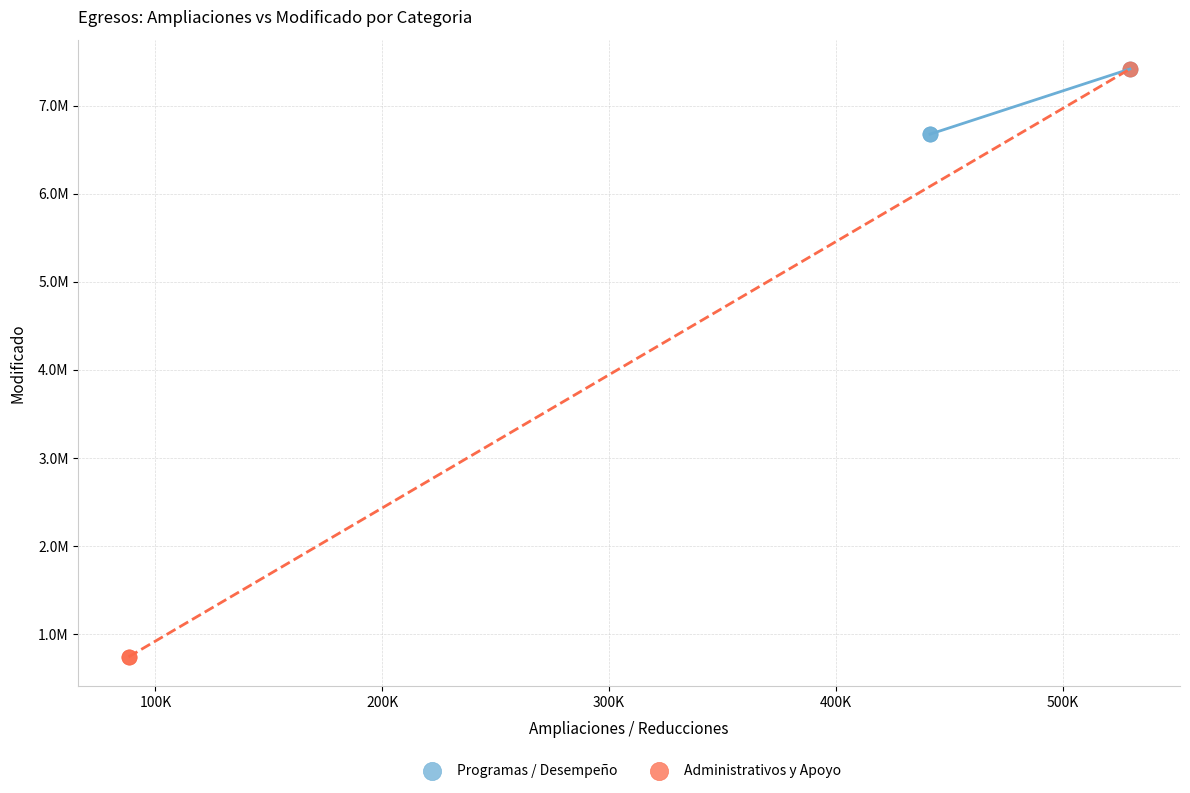

Which series has the largest Y range (max minus min)?

Administrativos y Apoyo